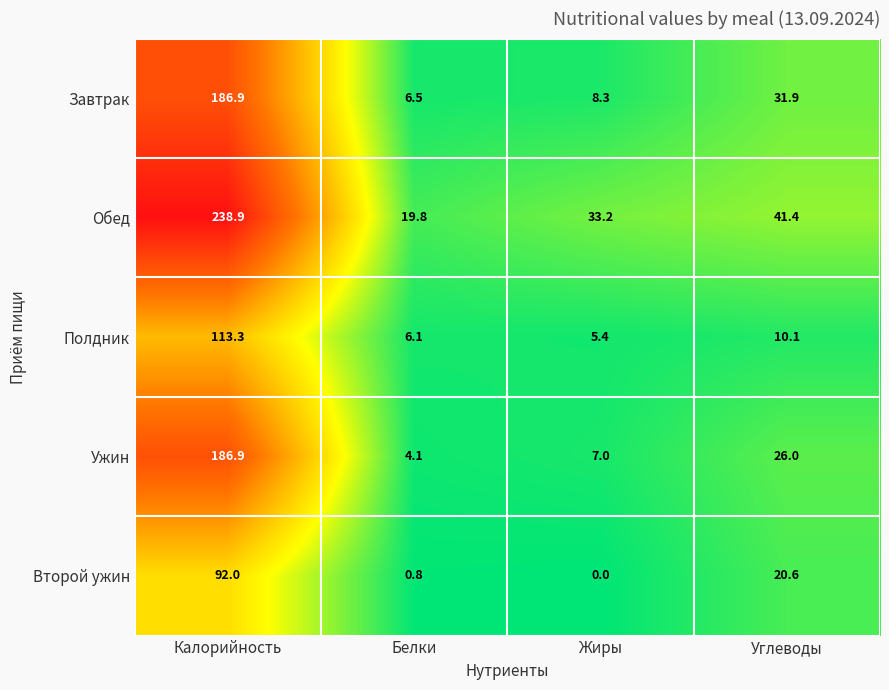

How many categories are shown in the chart?

4